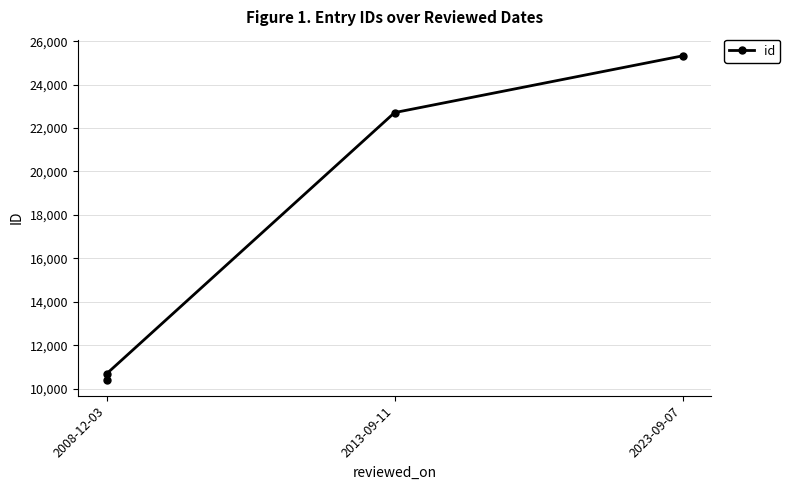

Reading left to right, what are all the values shown in this chart?

10419	10684	22710	25323